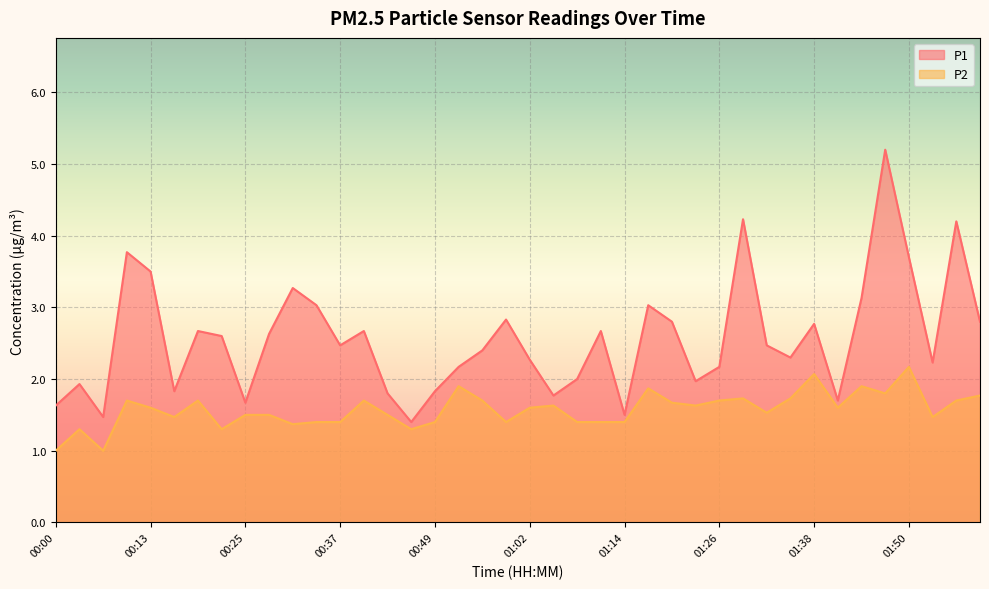

What is the difference between the second highest and minimum values in the P1 series?

2.8